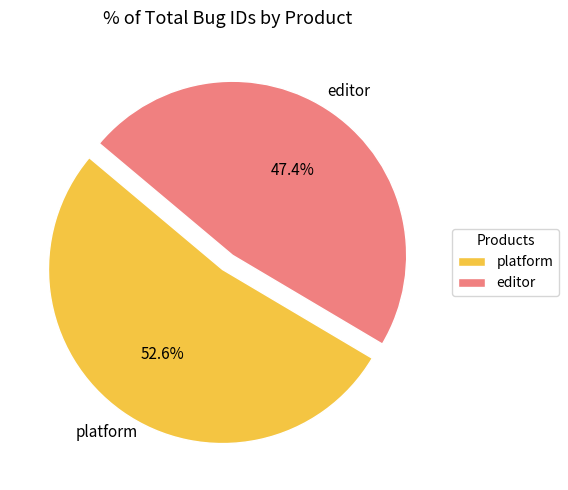

Combined, what portion of the pie is platform and editor?

100.0%